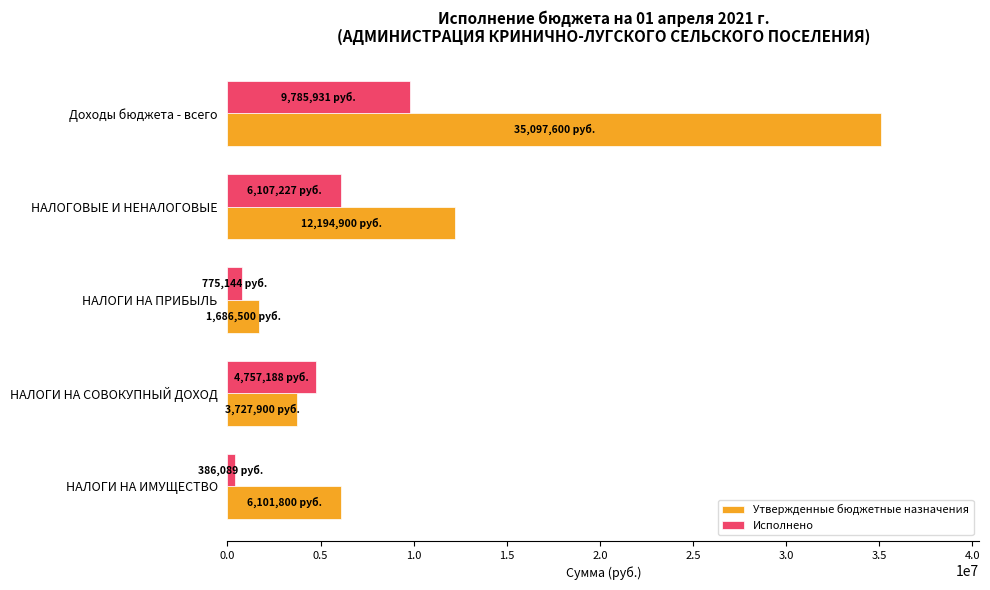

How many data points does each series have?

5